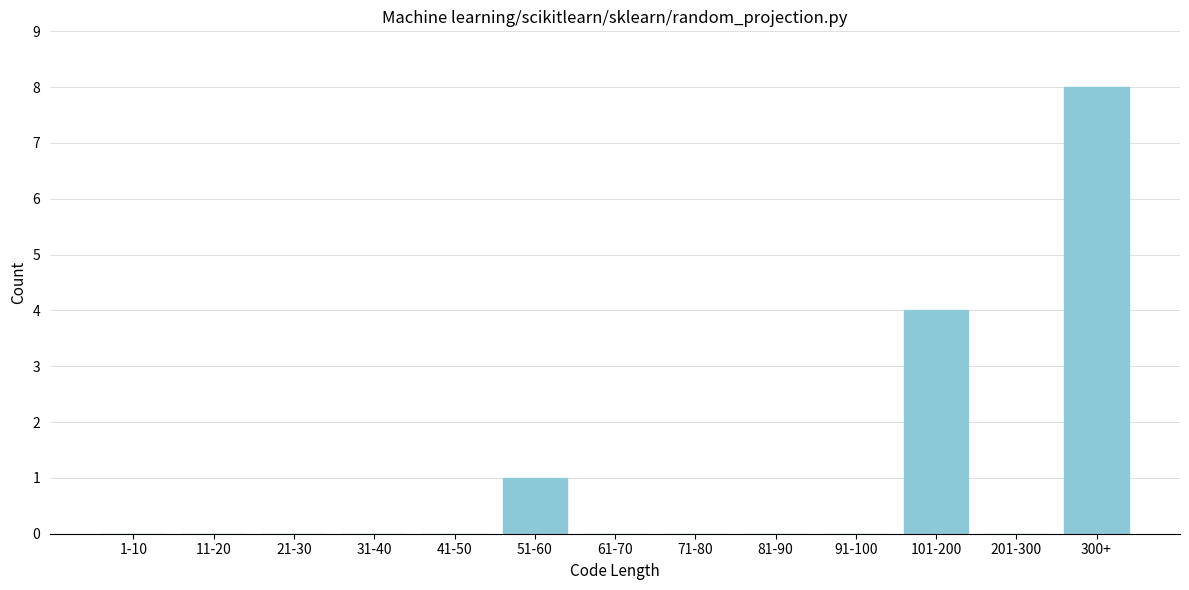

Reading right to left, list all the values displayed in this chart.

300+=8	201-300=0	101-200=4	91-100=0	81-90=0	71-80=0	61-70=0	51-60=1	41-50=0	31-40=0	21-30=0	11-20=0	1-10=0